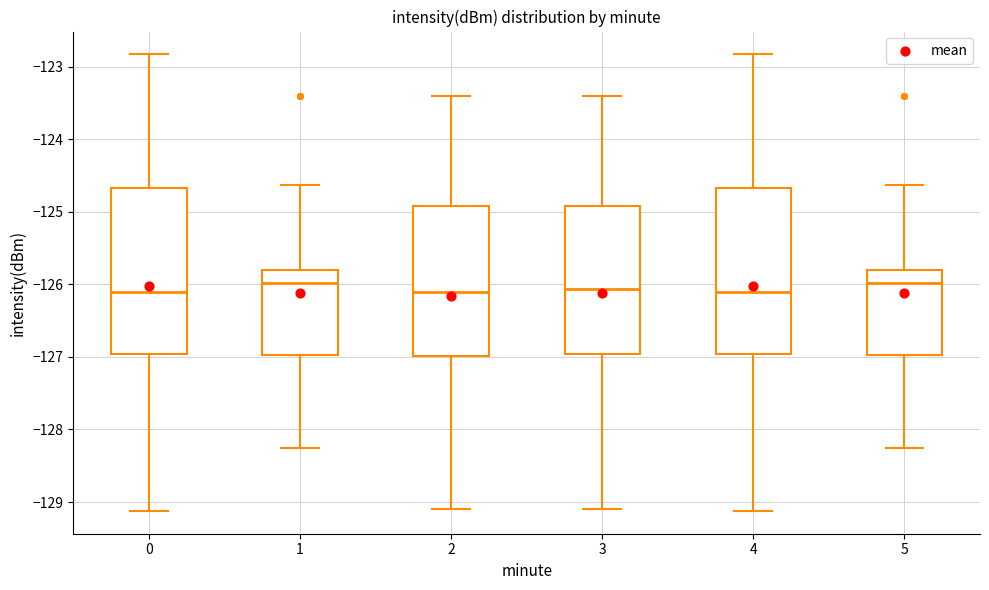

Reading left to right, read every box against the y-axis: the position of its median line, the range the box covers, and the ends of its whiskers. The values are not printed on the chart, so give them approximately, as read against the axis.

0: median -126.1, box -127.0 to -124.7, whiskers -129.1 to -122.8
1: median -126.0, box -127.0 to -125.8, whiskers -128.2 to -124.6
2: median -126.1, box -127.0 to -124.9, whiskers -129.1 to -123.4
3: median -126.1, box -127.0 to -124.9, whiskers -129.1 to -123.4
4: median -126.1, box -127.0 to -124.7, whiskers -129.1 to -122.8
5: median -126.0, box -127.0 to -125.8, whiskers -128.2 to -124.6